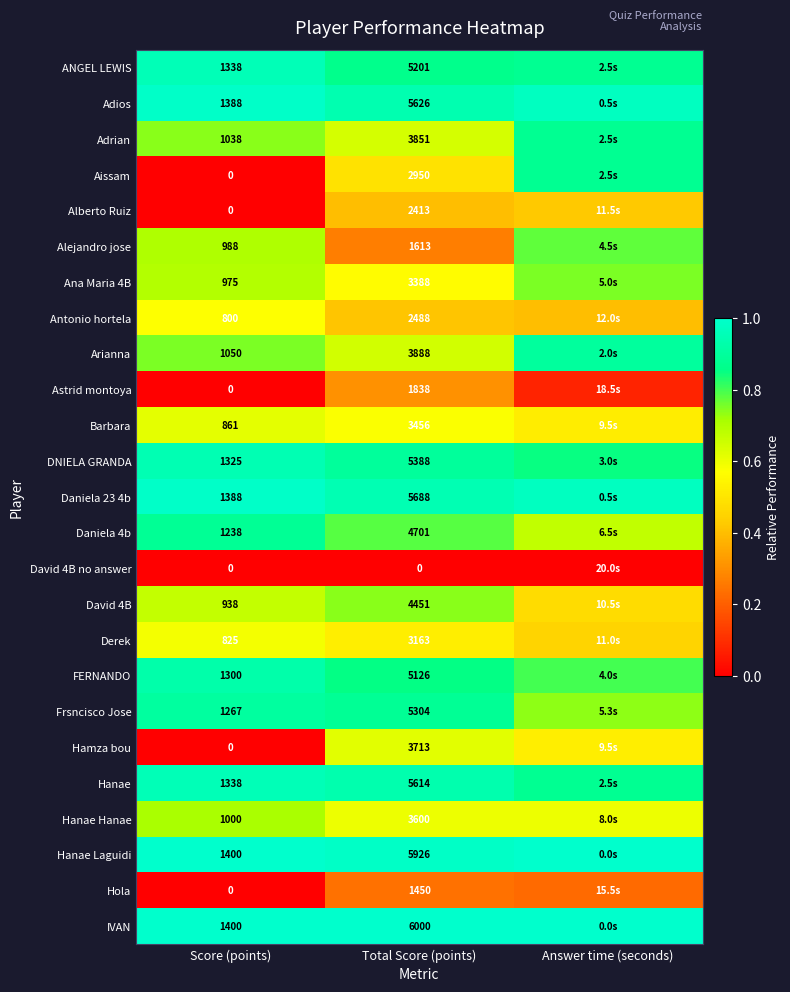

Is the value of Daniela 23 4b at Score (points) greater than the value of Astrid montoya at Score (points)?

Yes